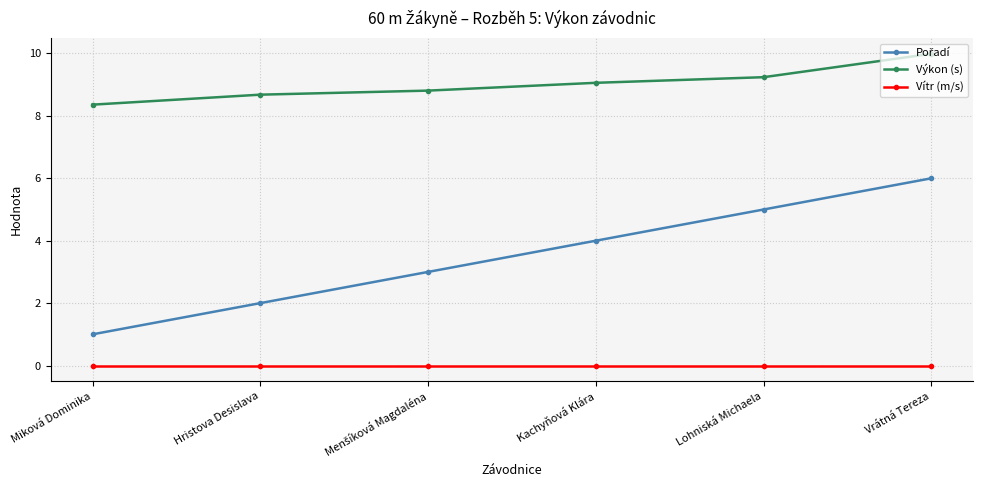

What is the spread (max minus min) of values at Vrátná Tereza?

10.0